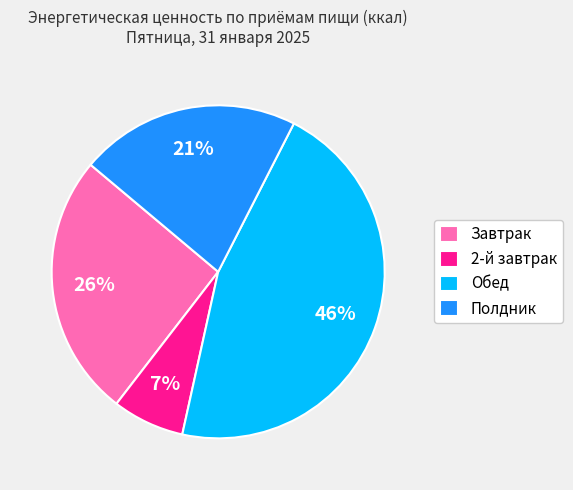

Is the sum of Обед and Завтрак greater than half?

Yes